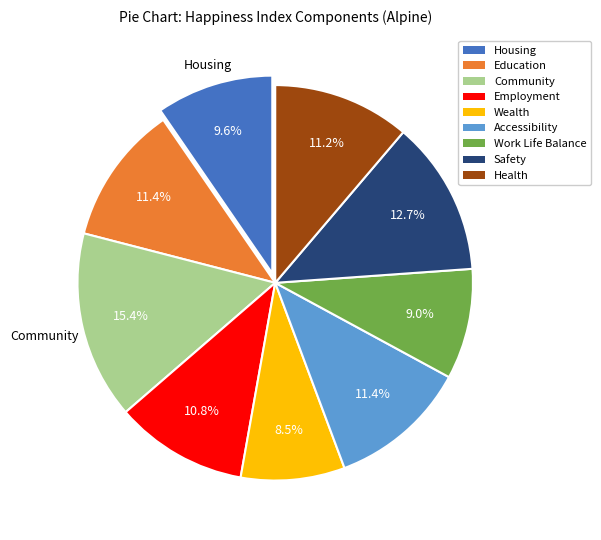

How much of the chart is everything except Health?

88.8%